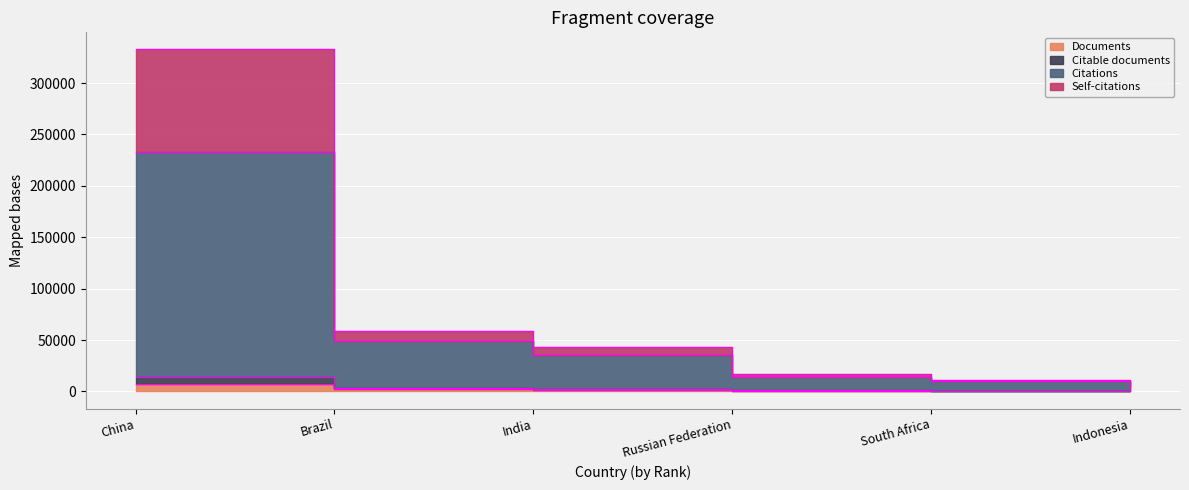

Which category has the highest value in the Citable documents series?

China